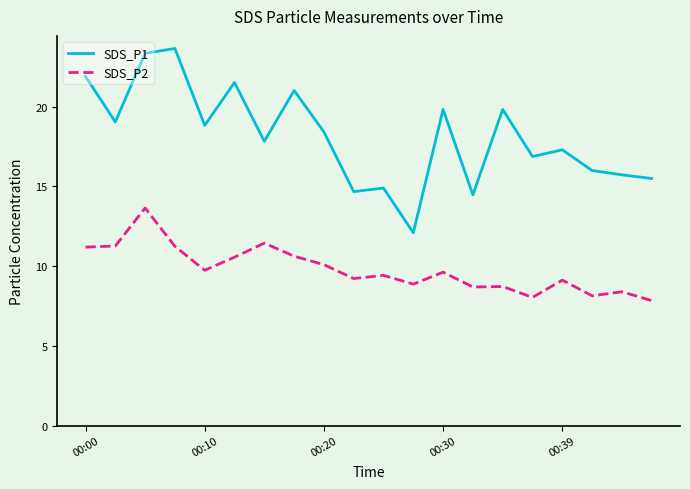

List the series in order of their peak value, lowest first.

SDS_P2, SDS_P1